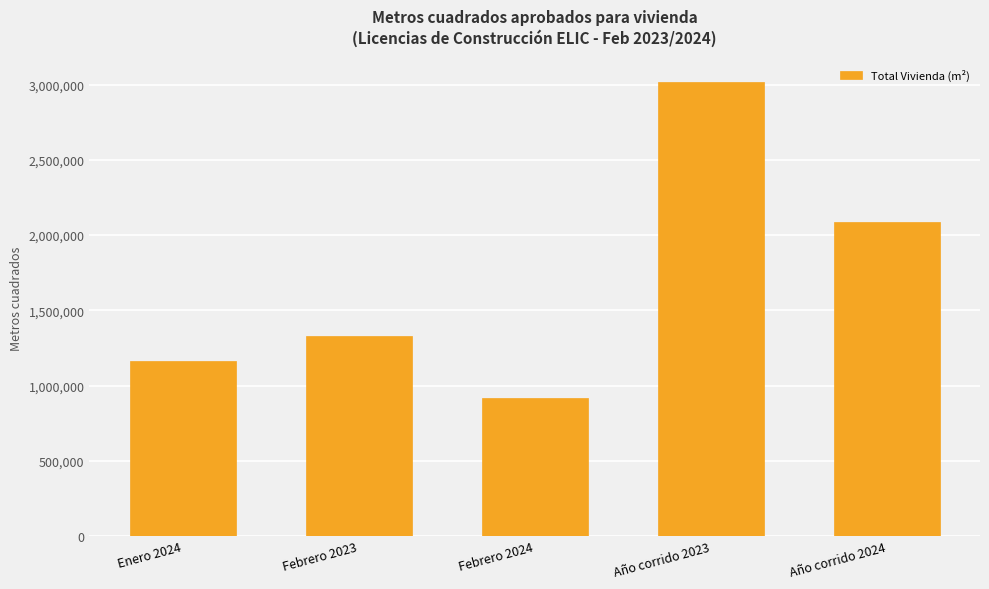

Reading right to left, list all the values displayed in this chart.

2085801	3019095	919961	1331387	1165840